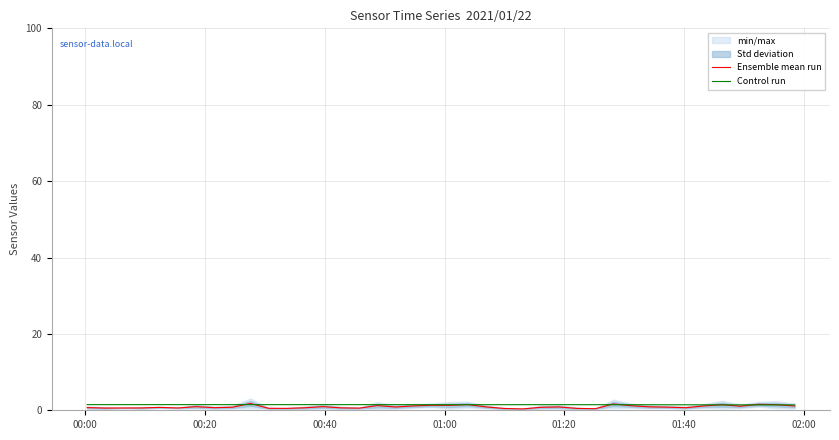

How many lines are shown in the chart?

2